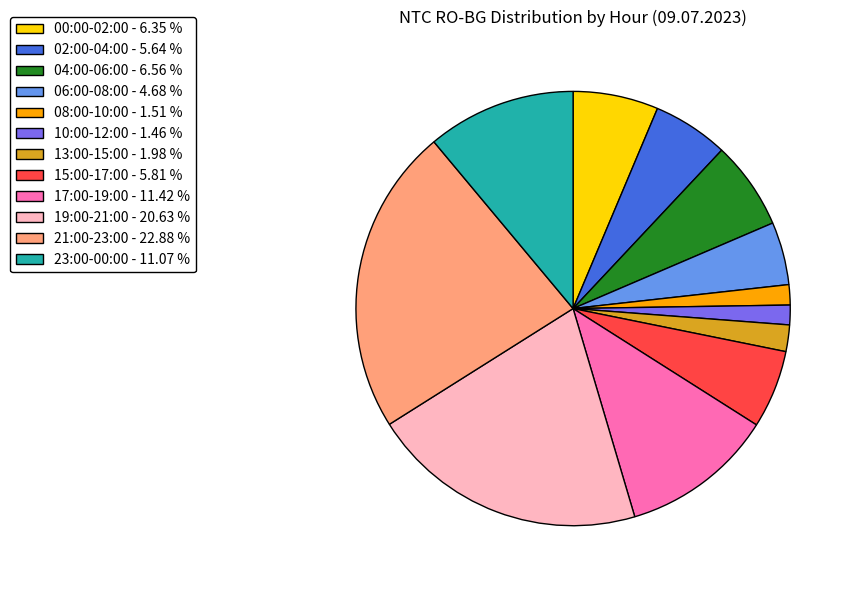

How many slices are in this pie chart?

12